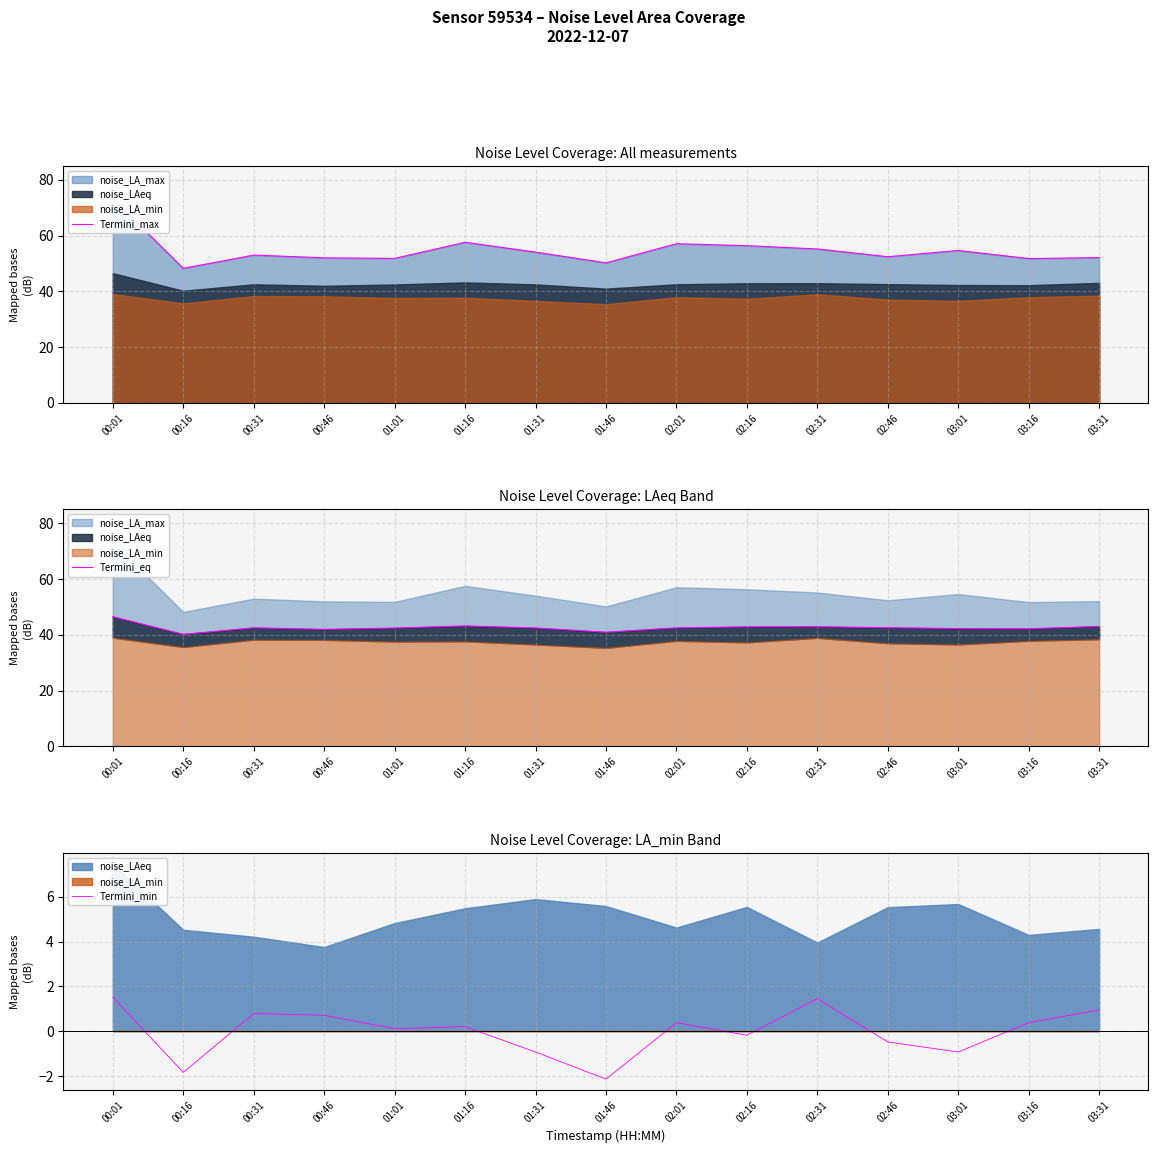

What is the sum of the Termini_min values at 00:01 and 02:16?

1.3